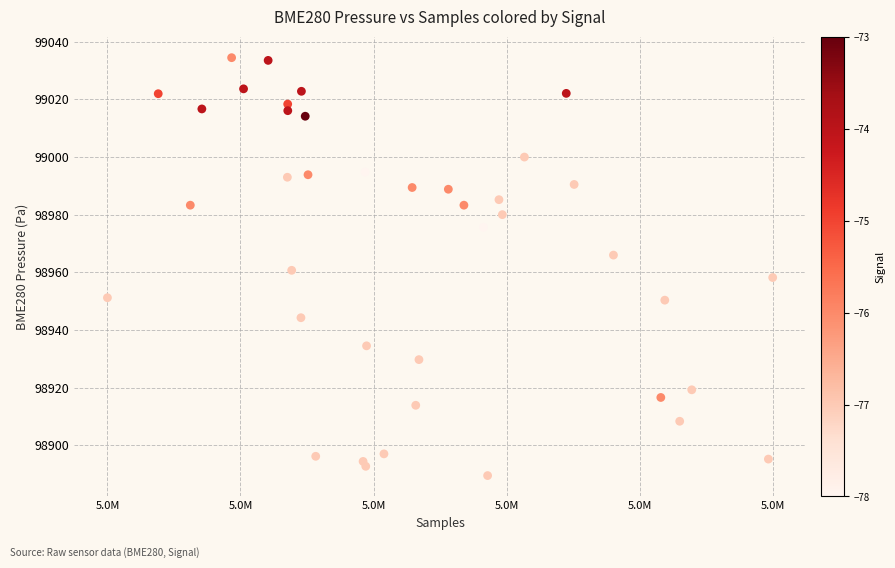

What is the range of X values (max minus min)?

15717.0